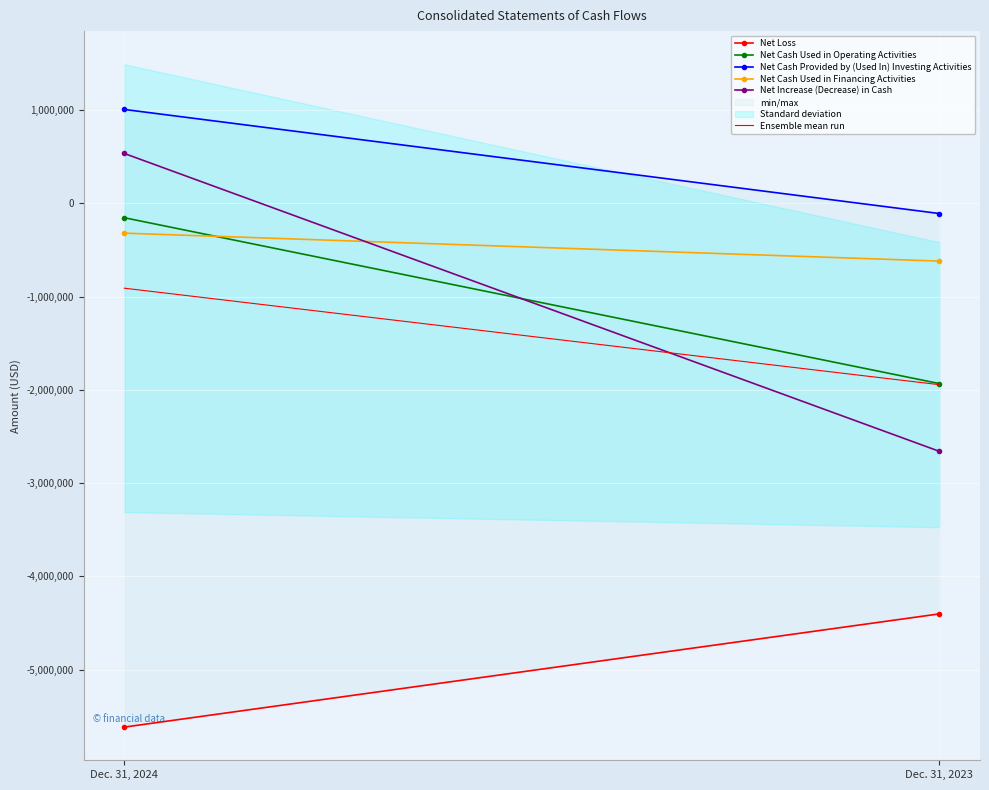

What are all the series names shown in the legend?

Net Loss, Net Cash Used in Operating Activities, Net Cash Provided by (Used In) Investing Activities, Net Cash Used in Financing Activities, Net Increase (Decrease) in Cash, Ensemble mean run